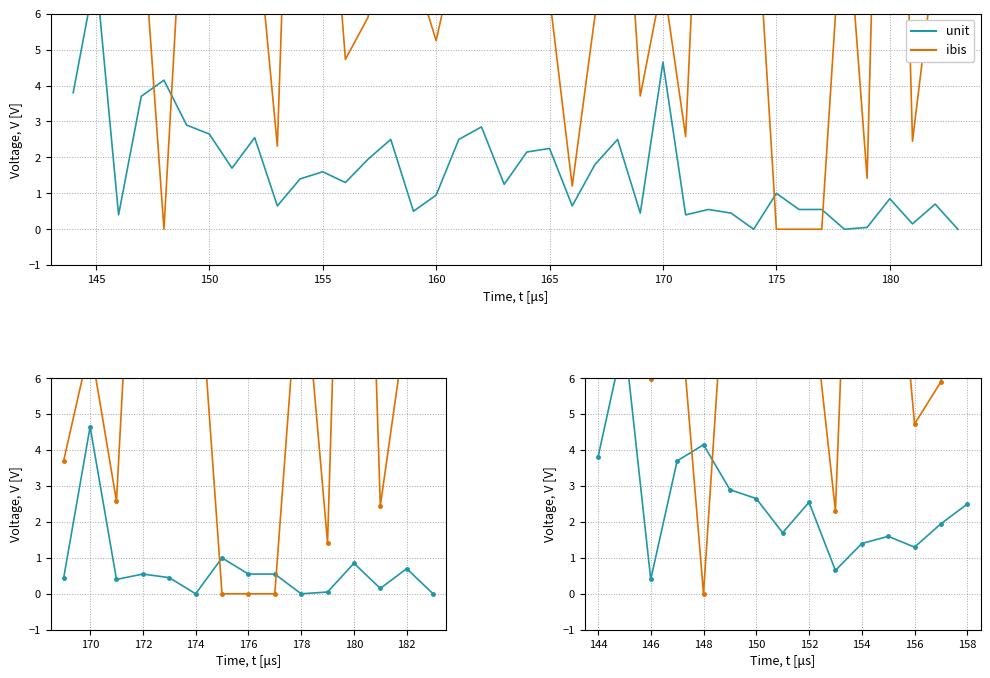

What is the average value of the ibis series?

8.7